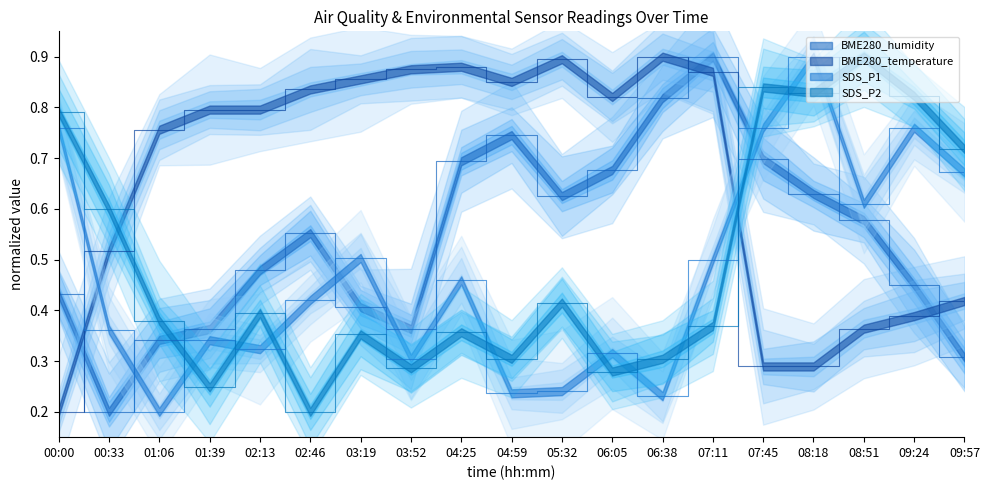

Which series changed the most between 00:33 and 08:51?

BME280_humidity